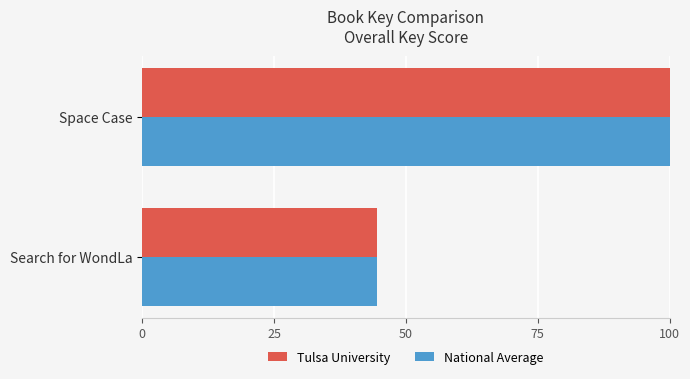

Is the value of National Average at Space Case greater than the value of Tulsa University at Search for WondLa?

Yes